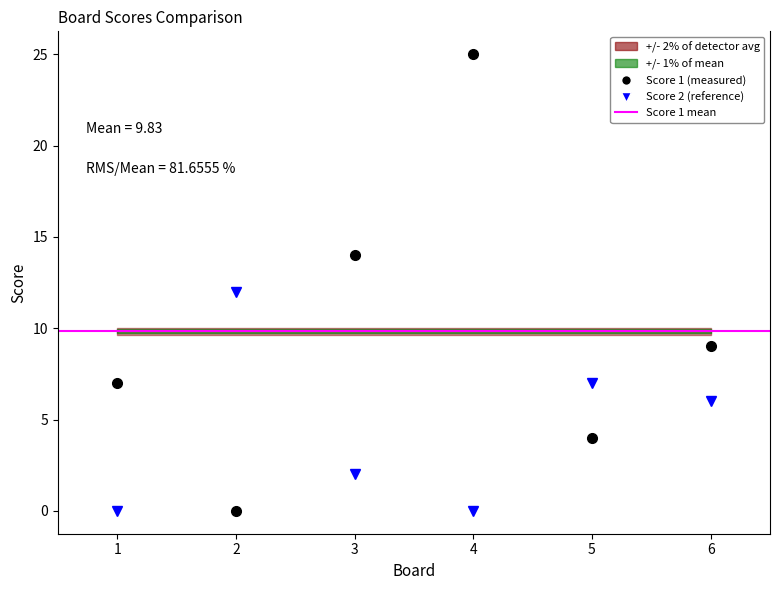

Reading left to right, what are all the values shown in this chart?

Score 1: 7	0	14	25	4	9
Score 2: 0	12	2	0	7	6